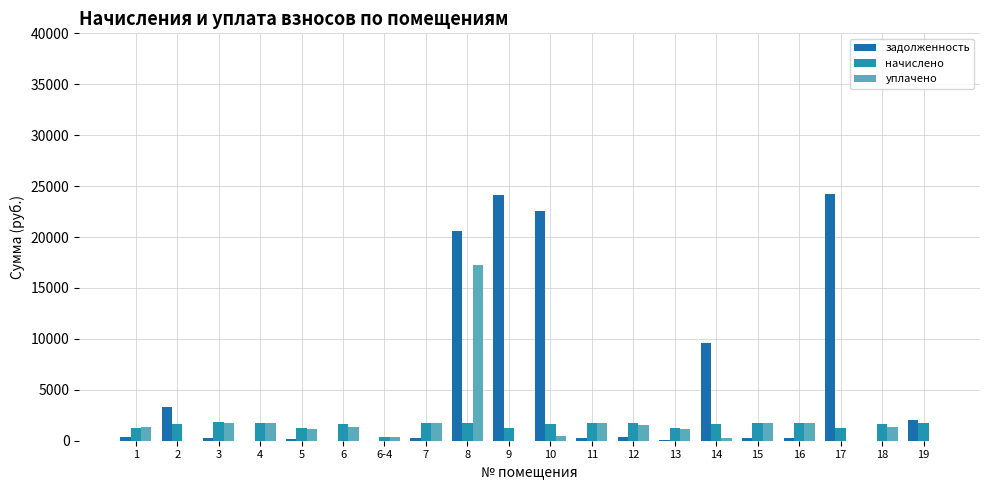

What is the difference between the highest and lowest values at 7?

1481.8